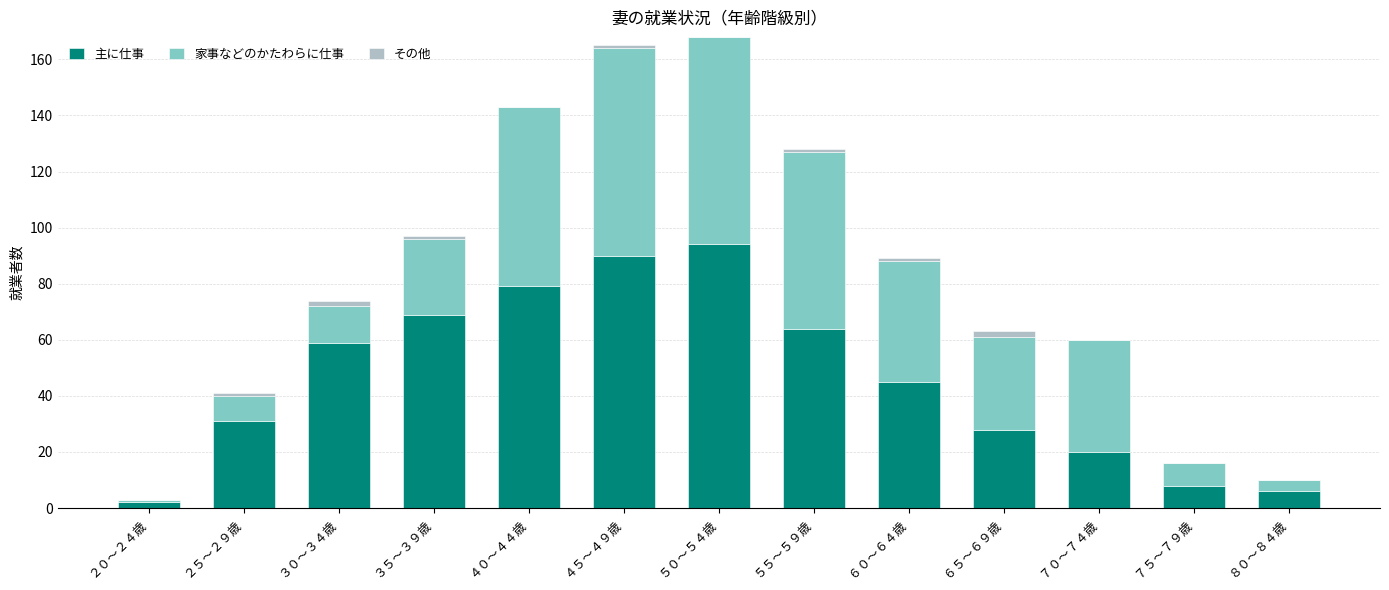

What is the highest value of the 主に仕事 series?

94